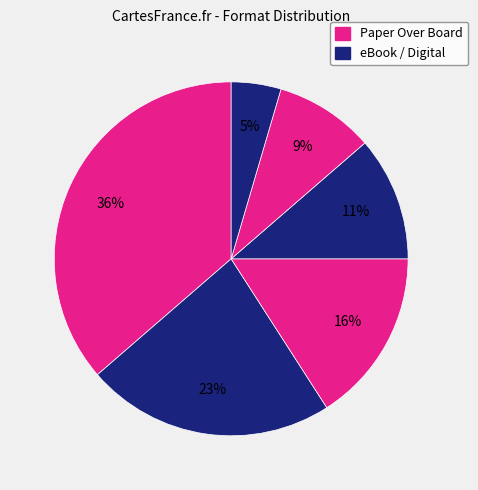

How many segments does this pie chart have?

6